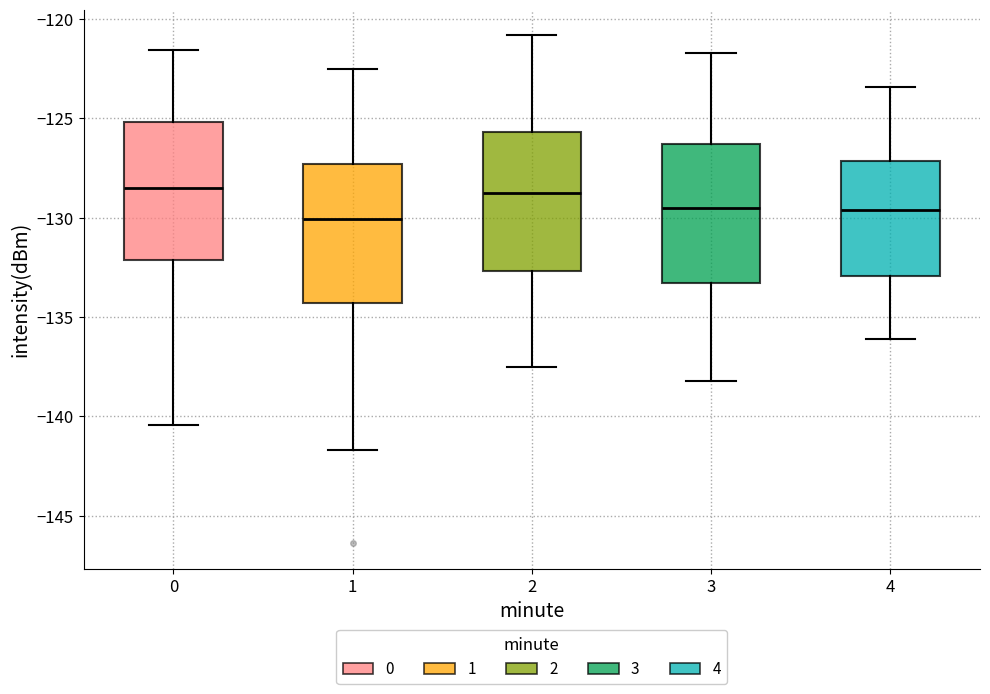

Reading left to right, transcribe this box plot: for each box, give where its median line is, the range the box spans, and where its two whiskers end, as read against the y-axis. The values are not printed on the chart, so give them approximately, as read against the axis.

0: median -128.5, box -132.0 to -125.0, whiskers -140.5 to -121.5
1: median -130.0, box -134.5 to -127.5, whiskers -141.5 to -122.5
2: median -128.5, box -132.5 to -125.5, whiskers -137.5 to -121.0
3: median -129.5, box -133.5 to -126.5, whiskers -138.0 to -121.5
4: median -129.5, box -133.0 to -127.0, whiskers -136.0 to -123.5